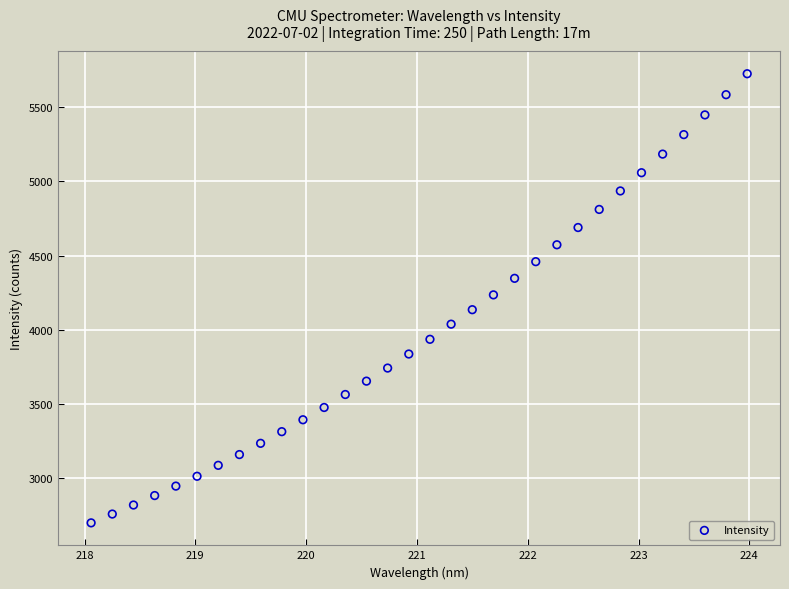

What is the range of Y values (max minus min)?

3025.8